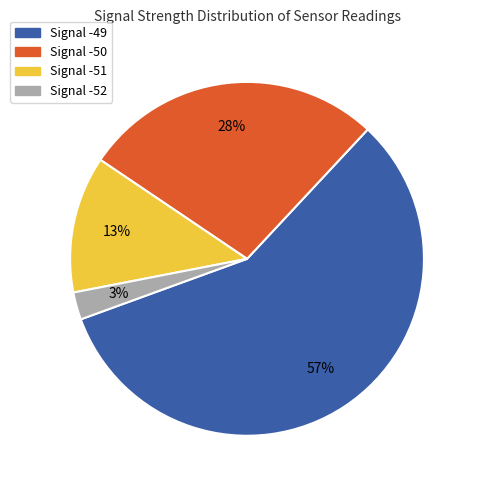

Is there a majority slice in this chart?

Yes